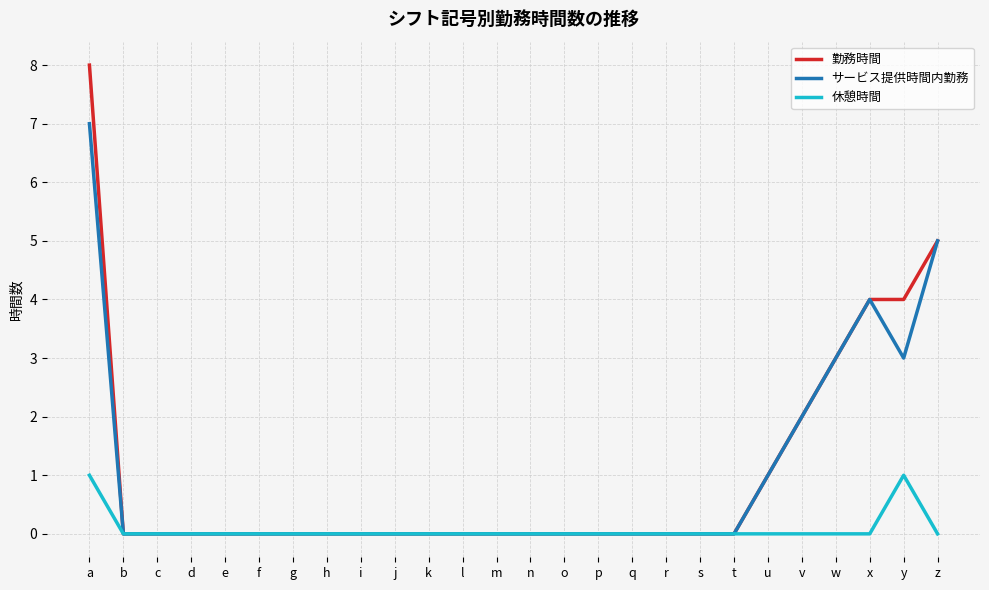

Which series has the largest range (max minus min)?

勤務時間